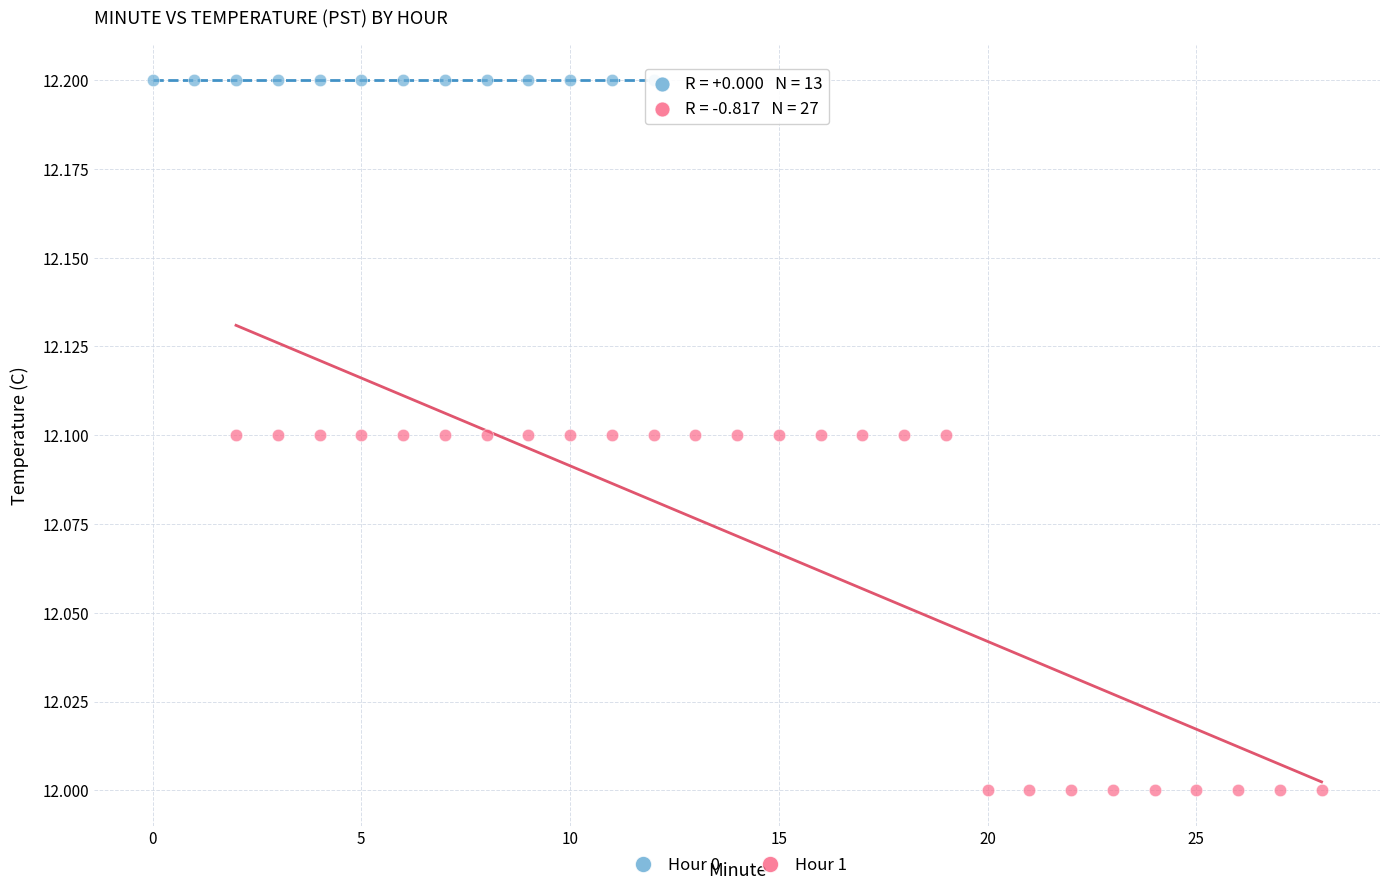

Which series contains the lowest Y value?

Hour 1